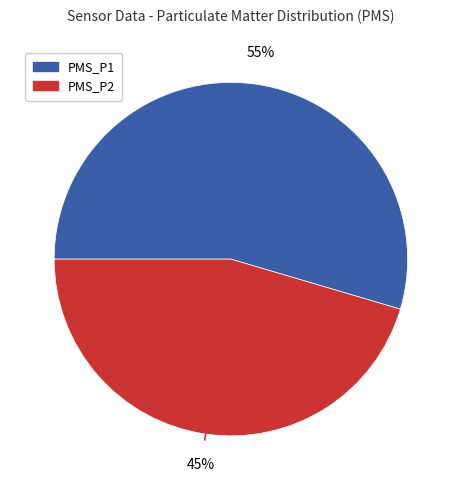

Combined, do PMS_P1 and PMS_P2 account for over 50%?

Yes